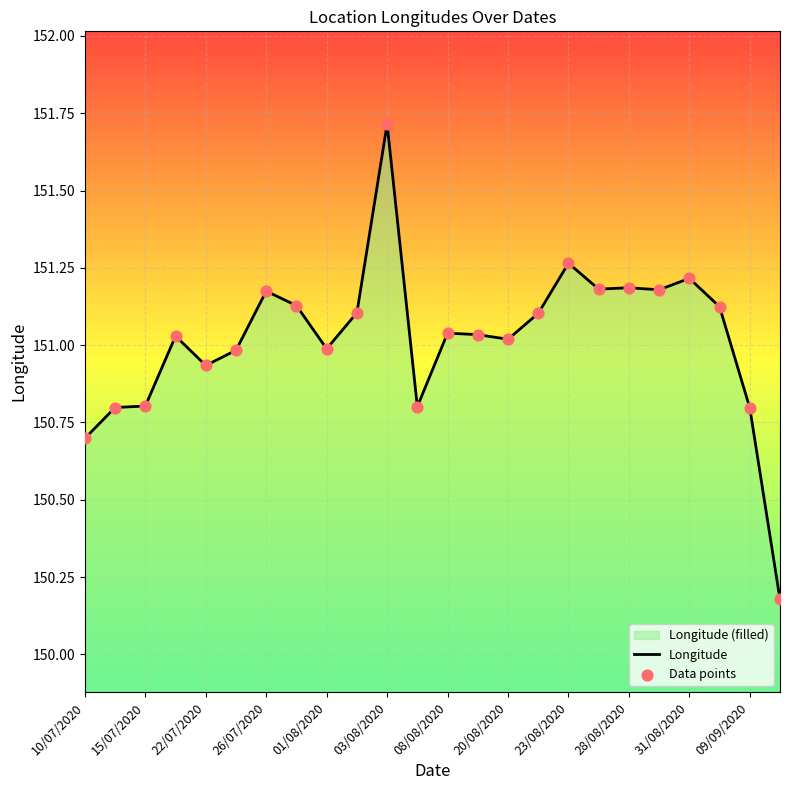

What is the change in value from 03/08/2020 to 08/08/2020?

-0.7